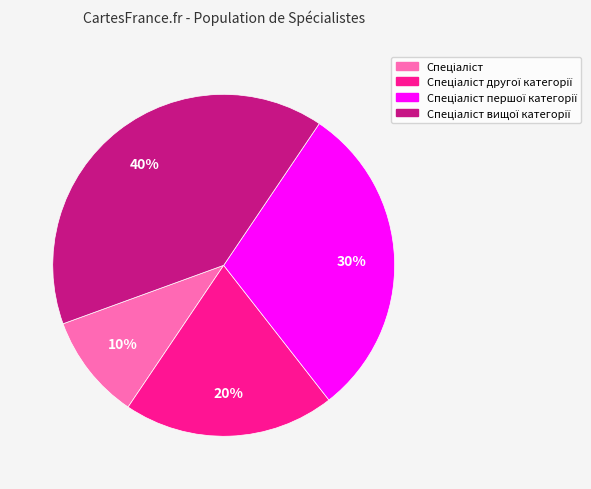

To the nearest percent, what is the difference between the largest and smallest slice percentages?

30%